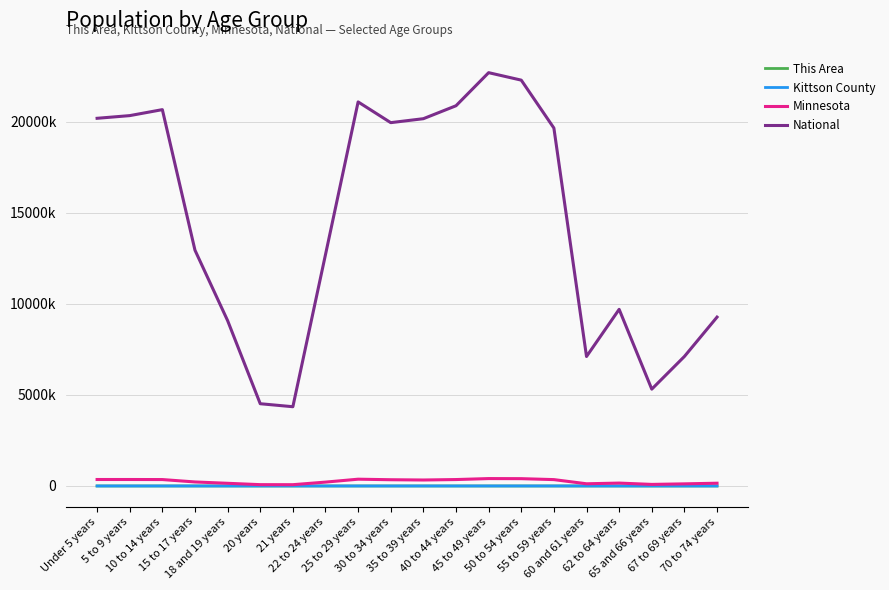

True or false: Minnesota has more than 2 interior local peaks.

True